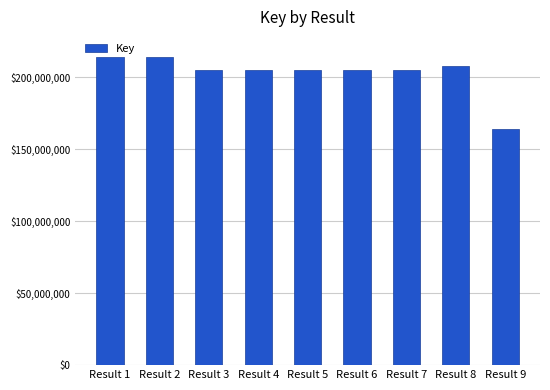

What is the difference between the values at Result 1 and Result 8?

6696438